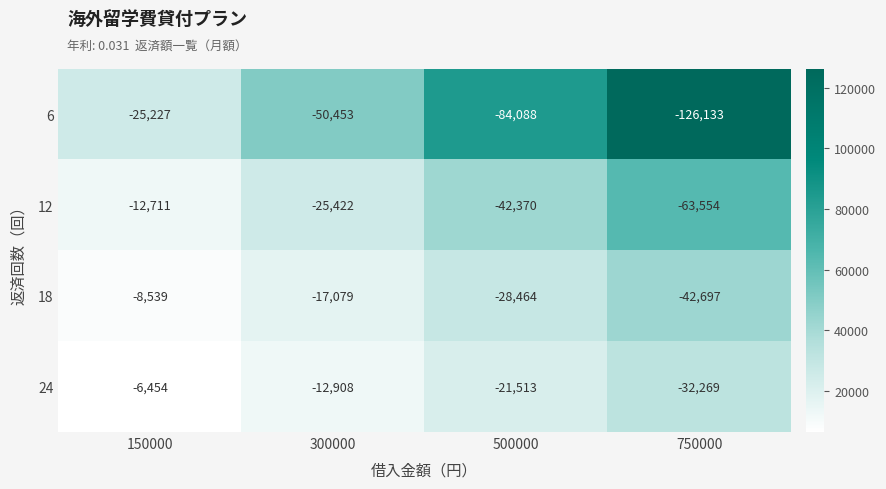

At which label does 18 first exceed -17079?

150000